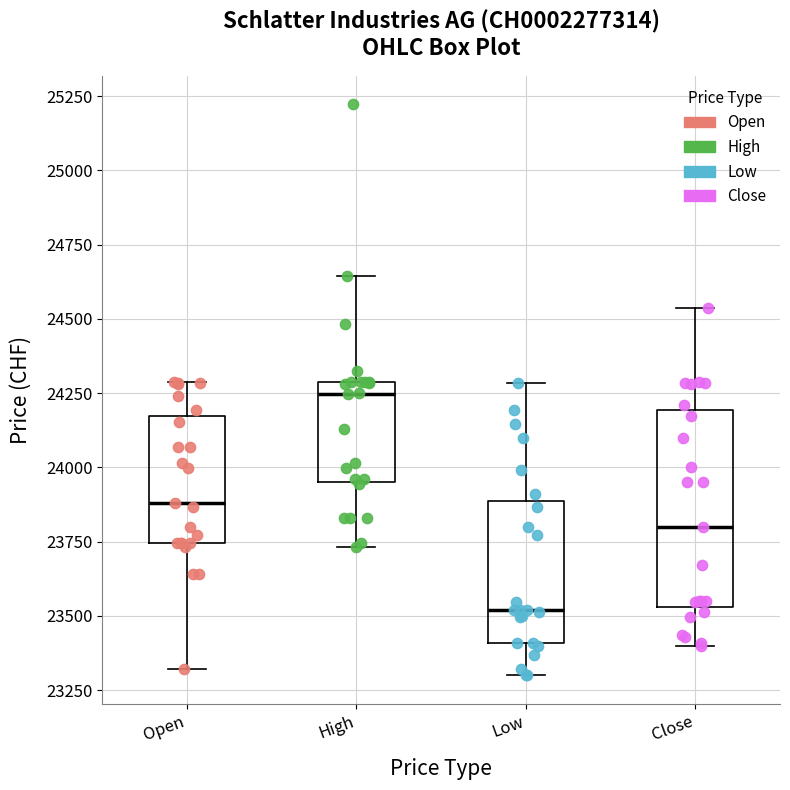

Which box is the tallest, from its lower edge to its upper edge?

Close